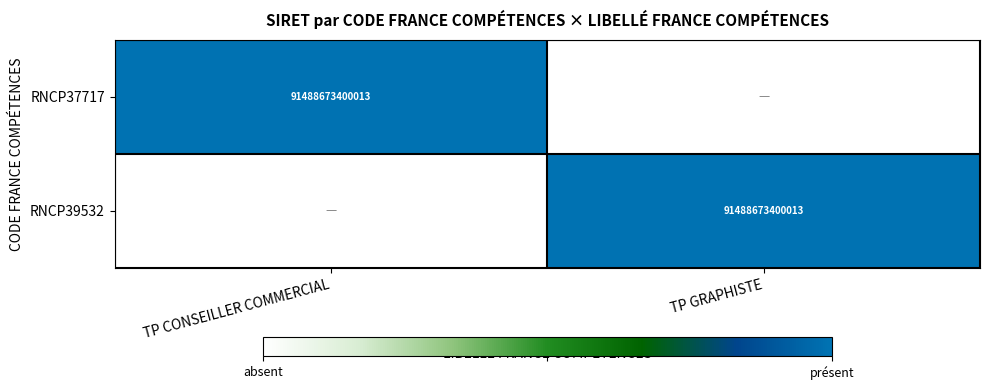

The RNCP39532 series shows 52373976294518 at TP GRAPHISTE. True or false?

False